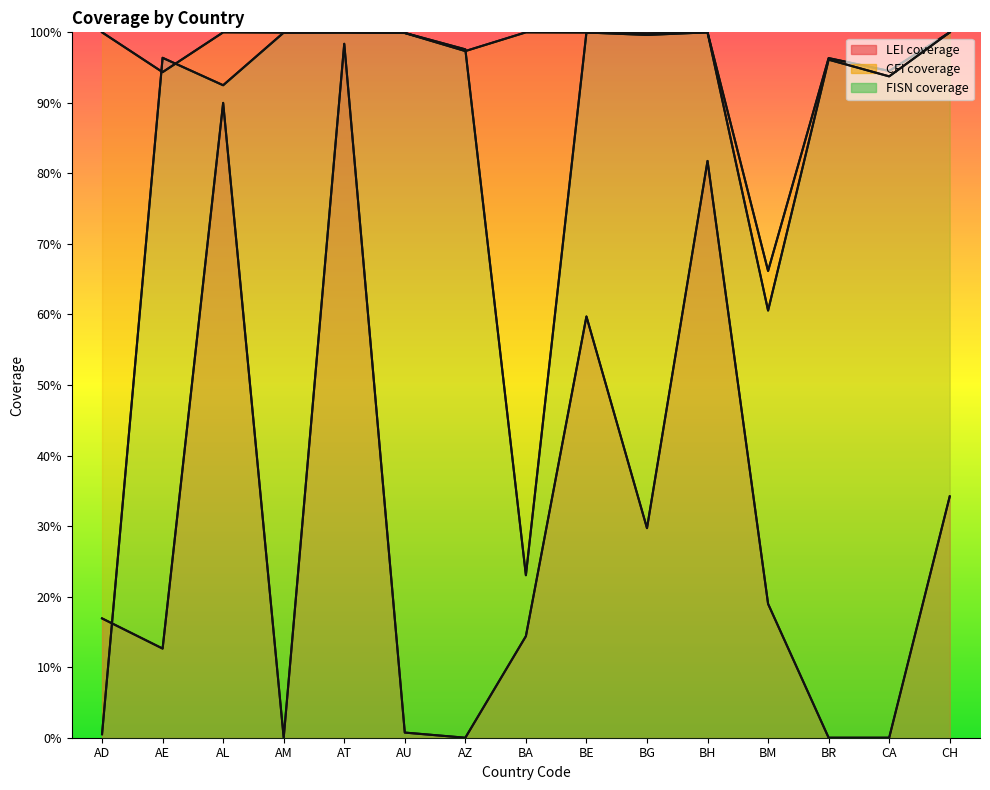

At BR, list the series in order from smallest to largest.

LEI coverage, FISN coverage, CFI coverage